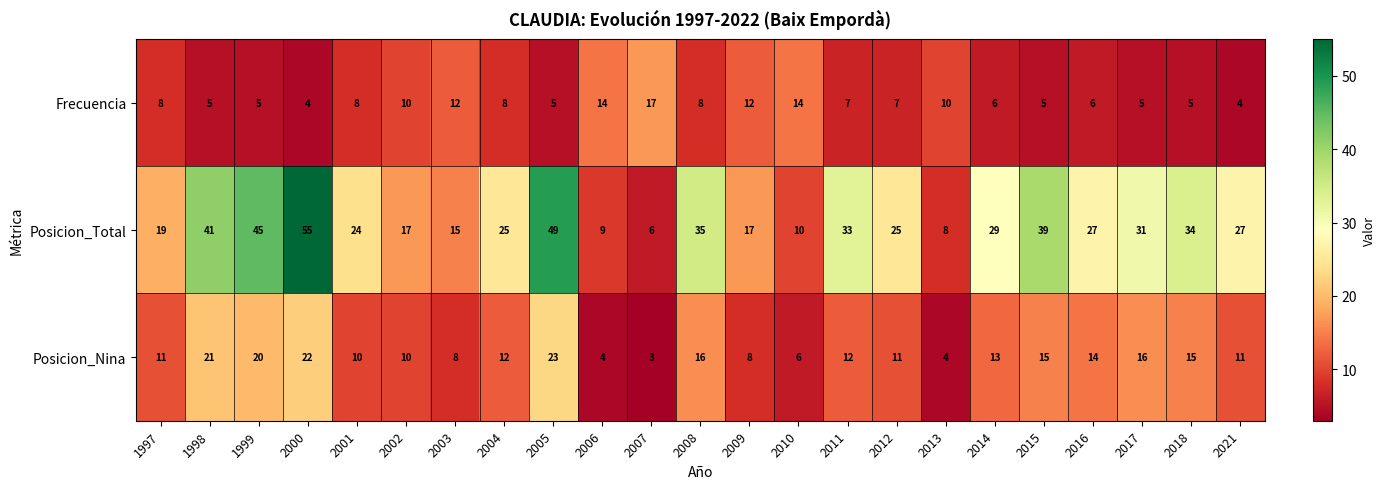

What is the difference between the maximum and second lowest values in the Frecuencia series?

13